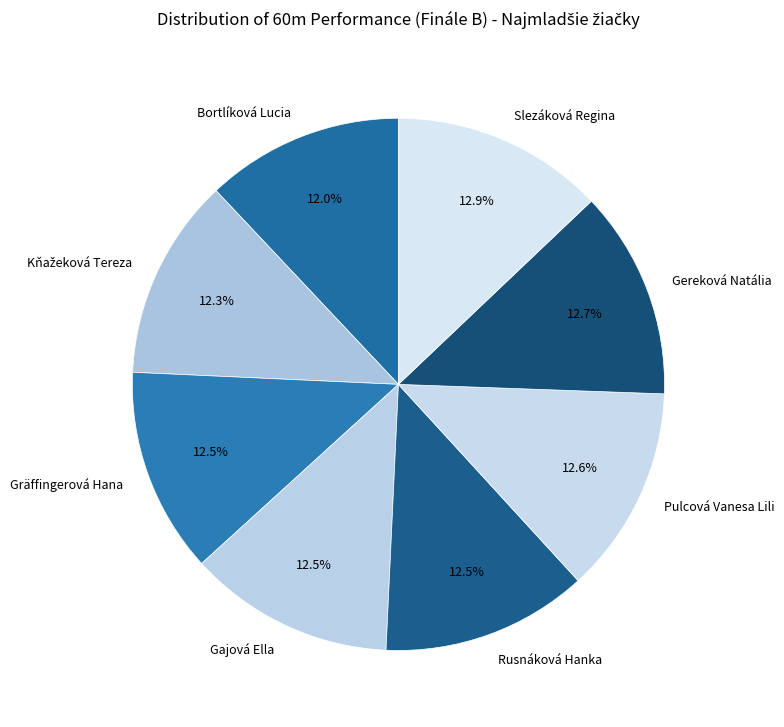

Between Bortlíková Lucia and Slezáková Regina, which is larger?

Slezáková Regina